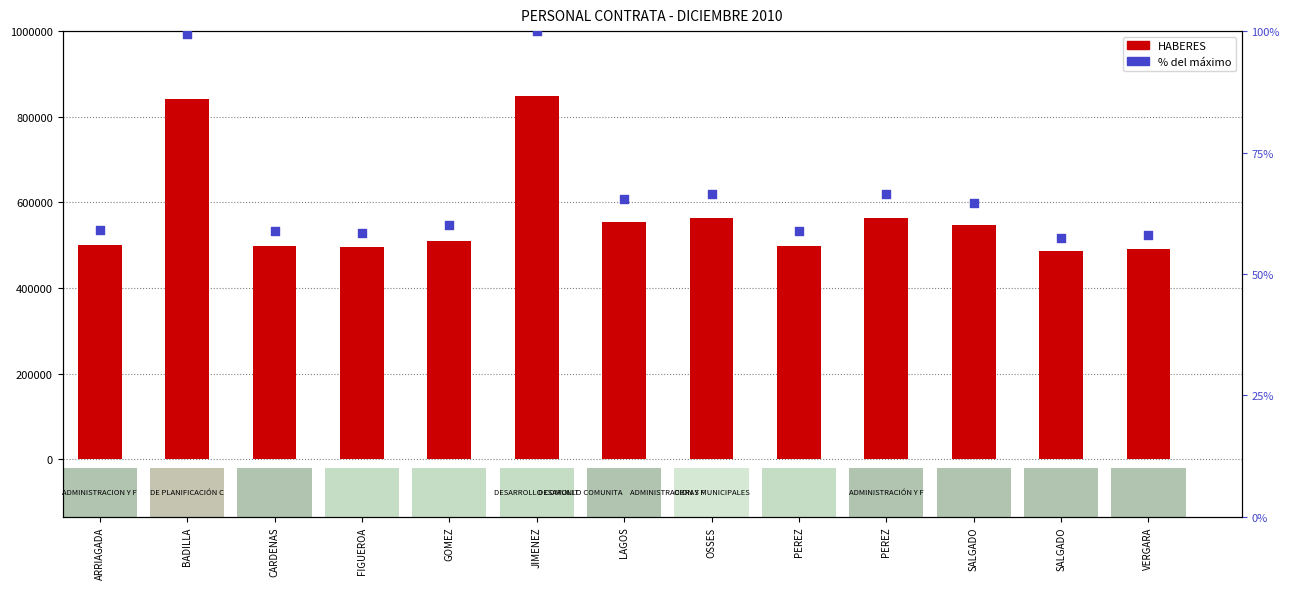

At which category is the sum across all series the highest?

JIMENEZ